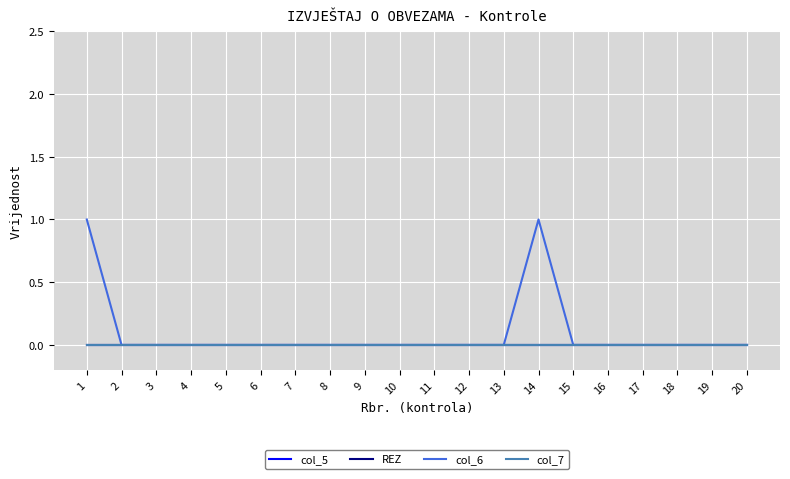

Does the chart display data point markers on the line(s)?

No